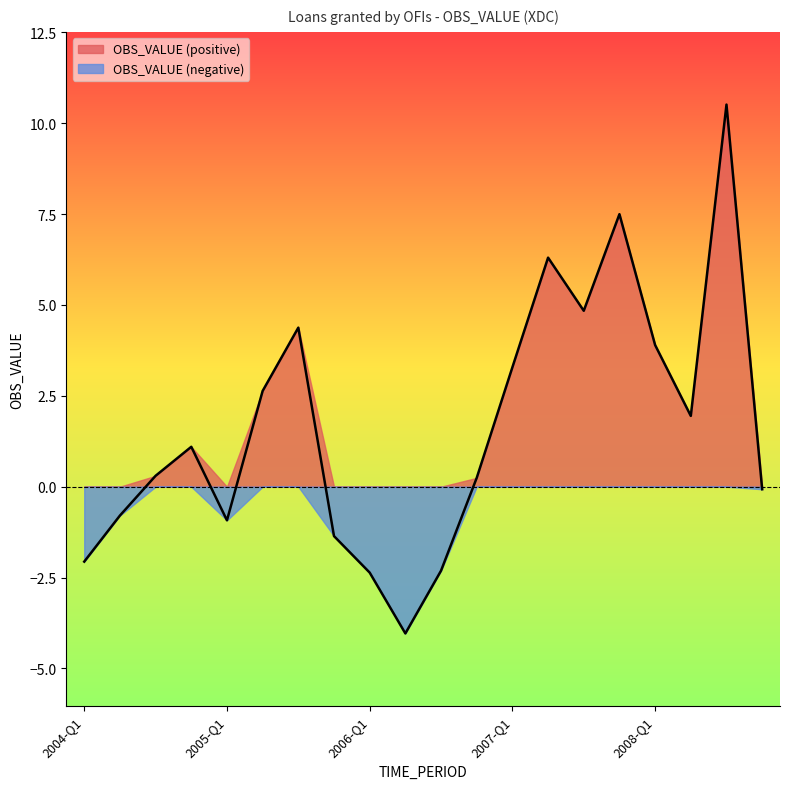

What is the label of the 20th point from the right?

2004-Q1